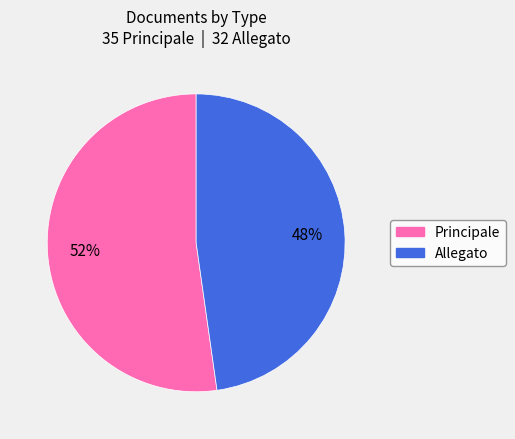

Combined, do Allegato and Principale account for over 50%?

Yes